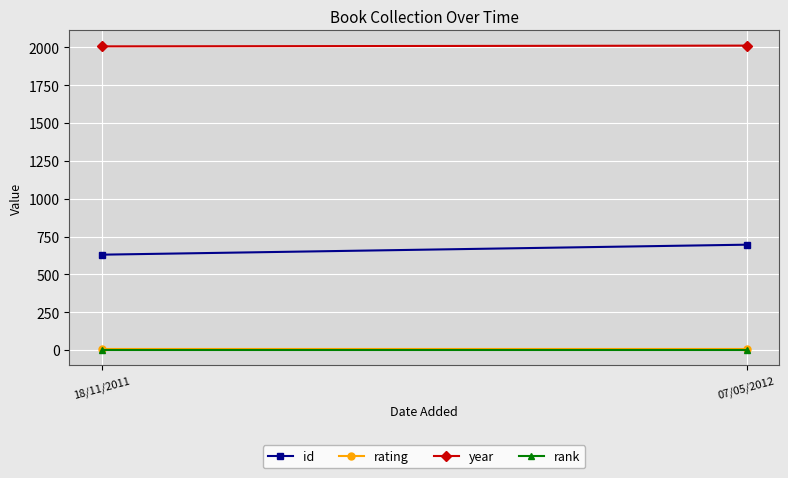

At how many categories does at least one series exceed 1341?

2